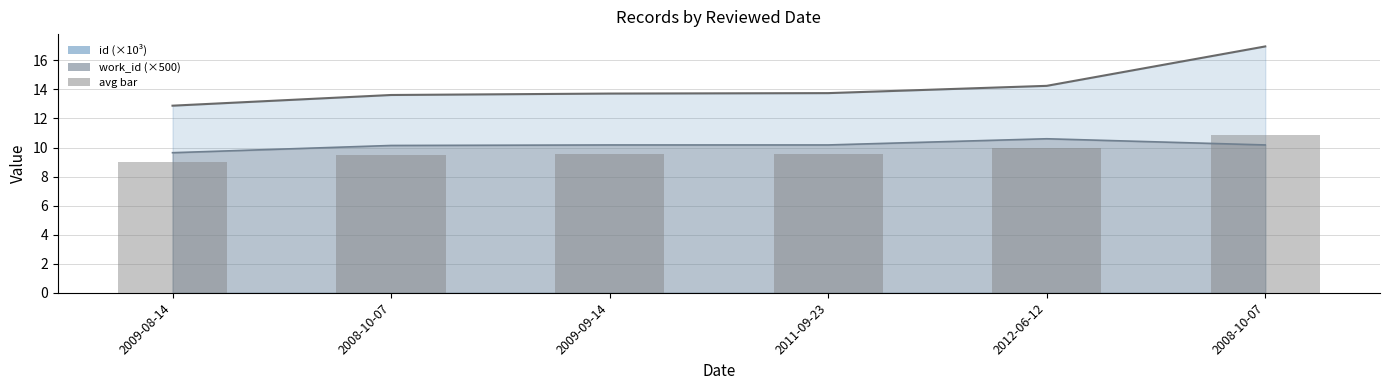

What is the label of the 2nd bar from the right?

2012-06-12